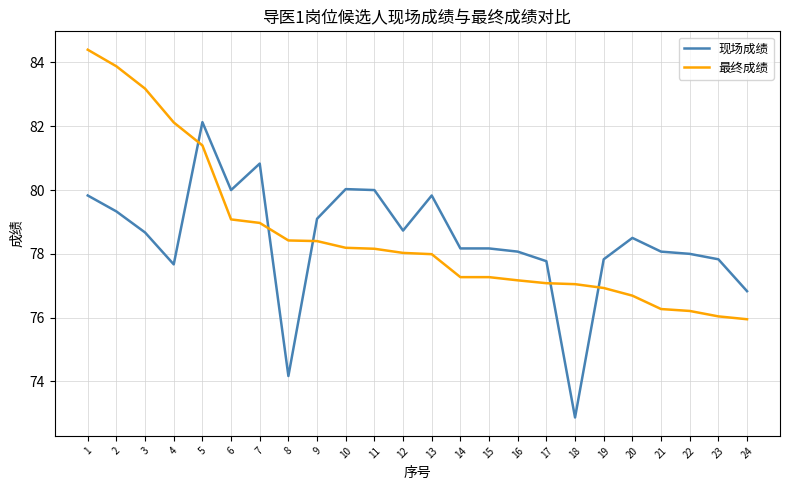

What is the greatest value displayed?

84.4